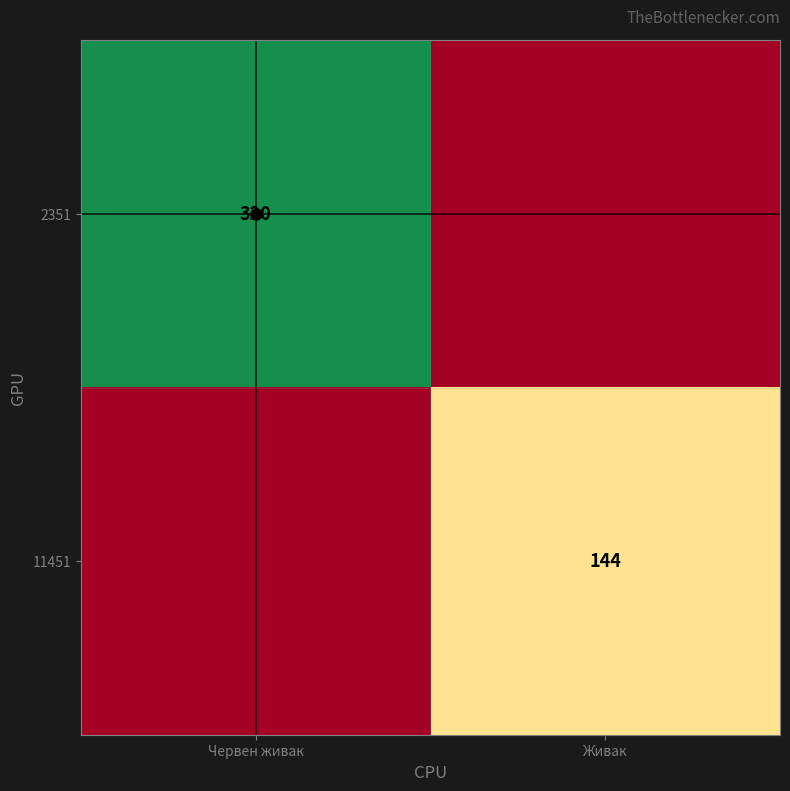

List the series in order of their peak value, lowest first.

11451, 2351